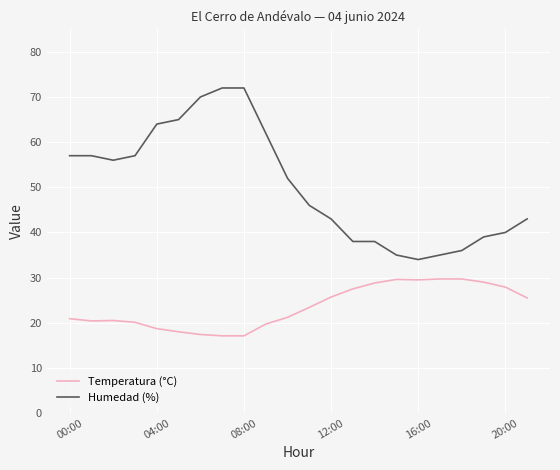

What is the smallest value displayed?

17.1